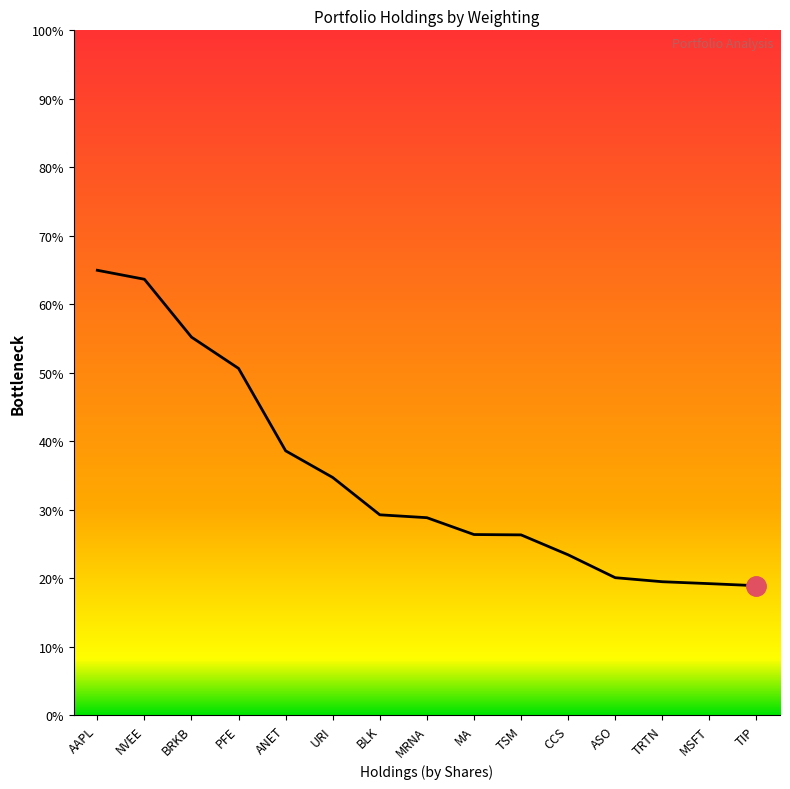

What is the label of the 2nd point from the left?

NVEE